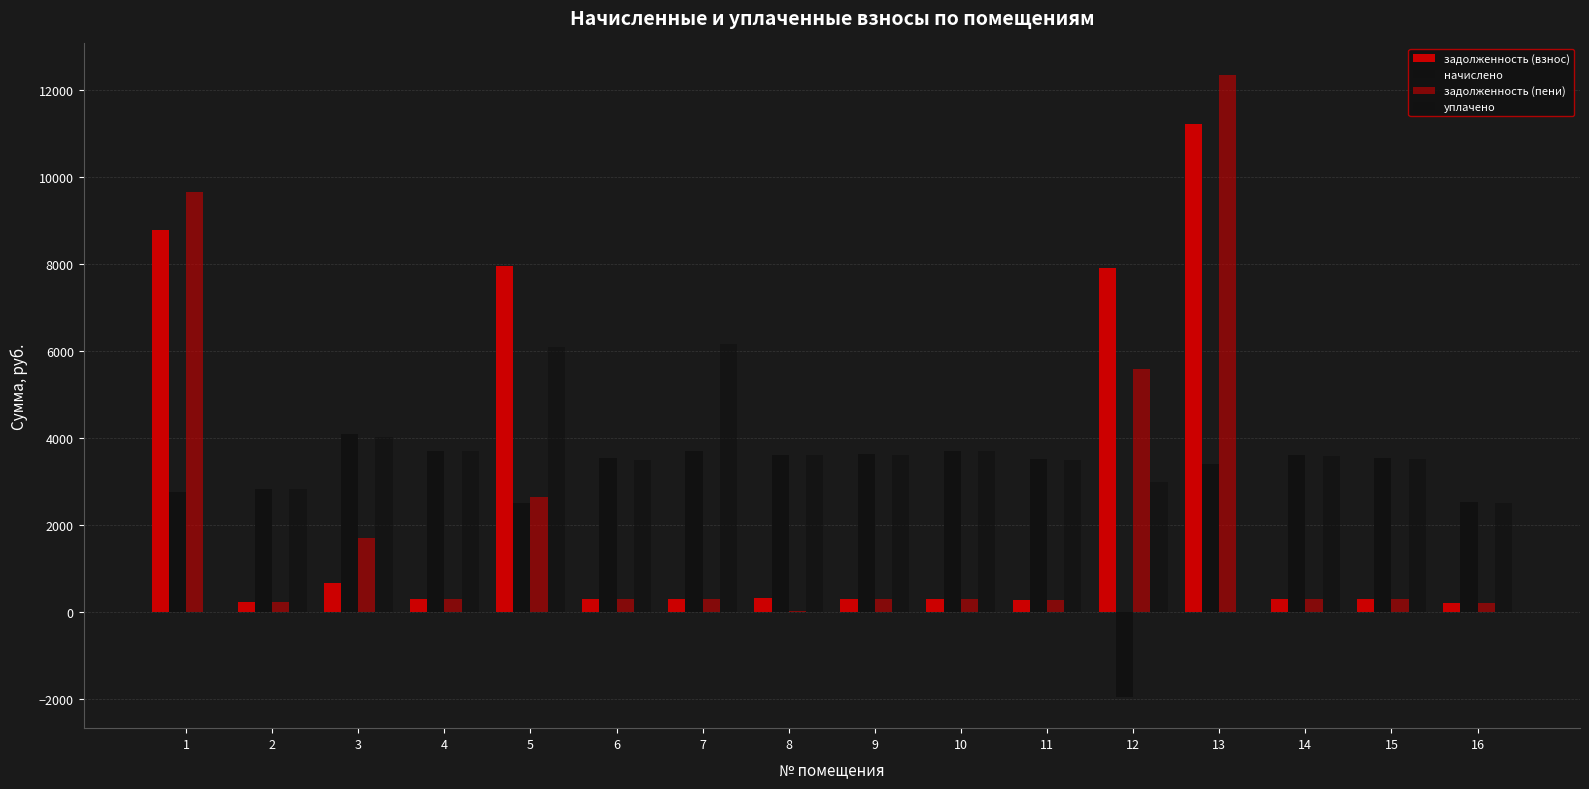

Does the chart contain stacked bars?

No